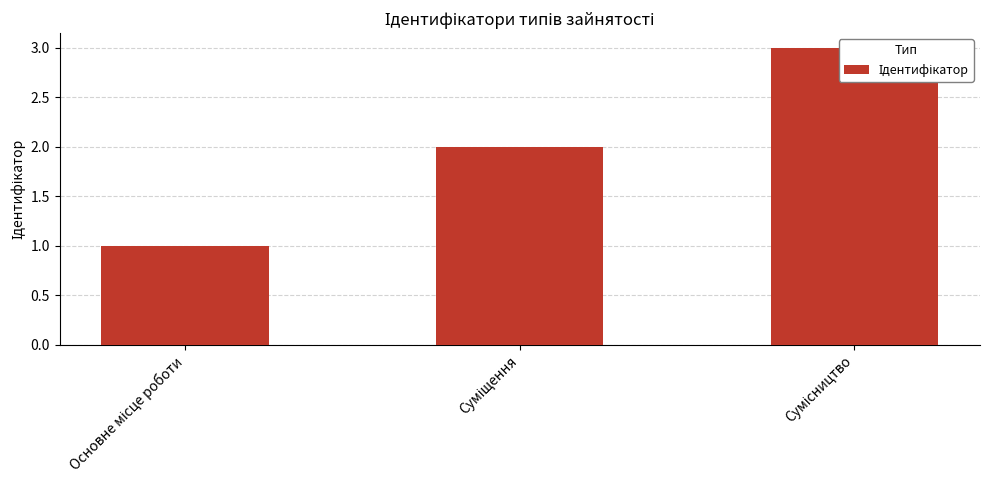

Does the chart contain stacked bars?

No